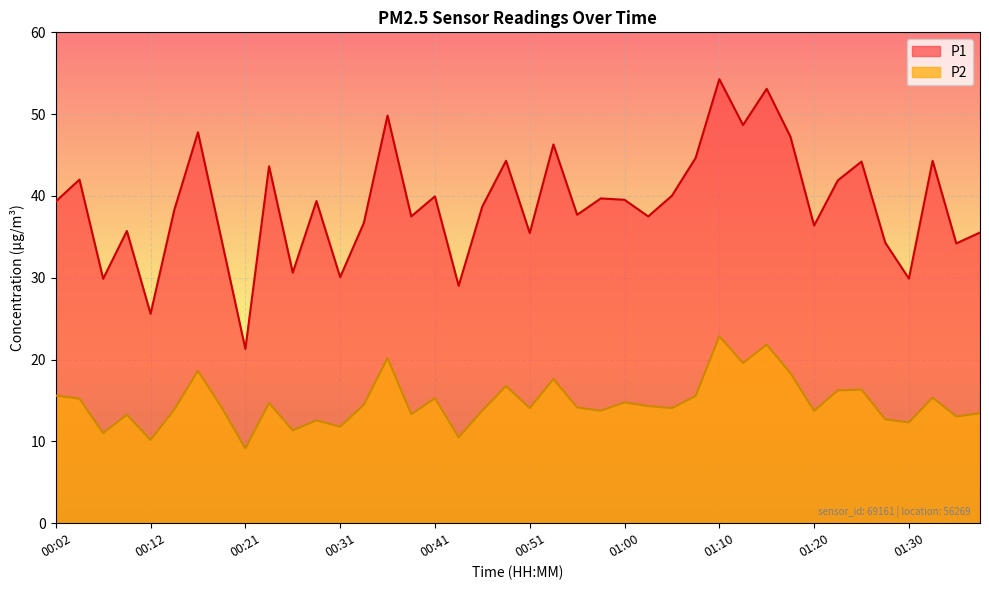

Which series has the largest range (max minus min)?

P1